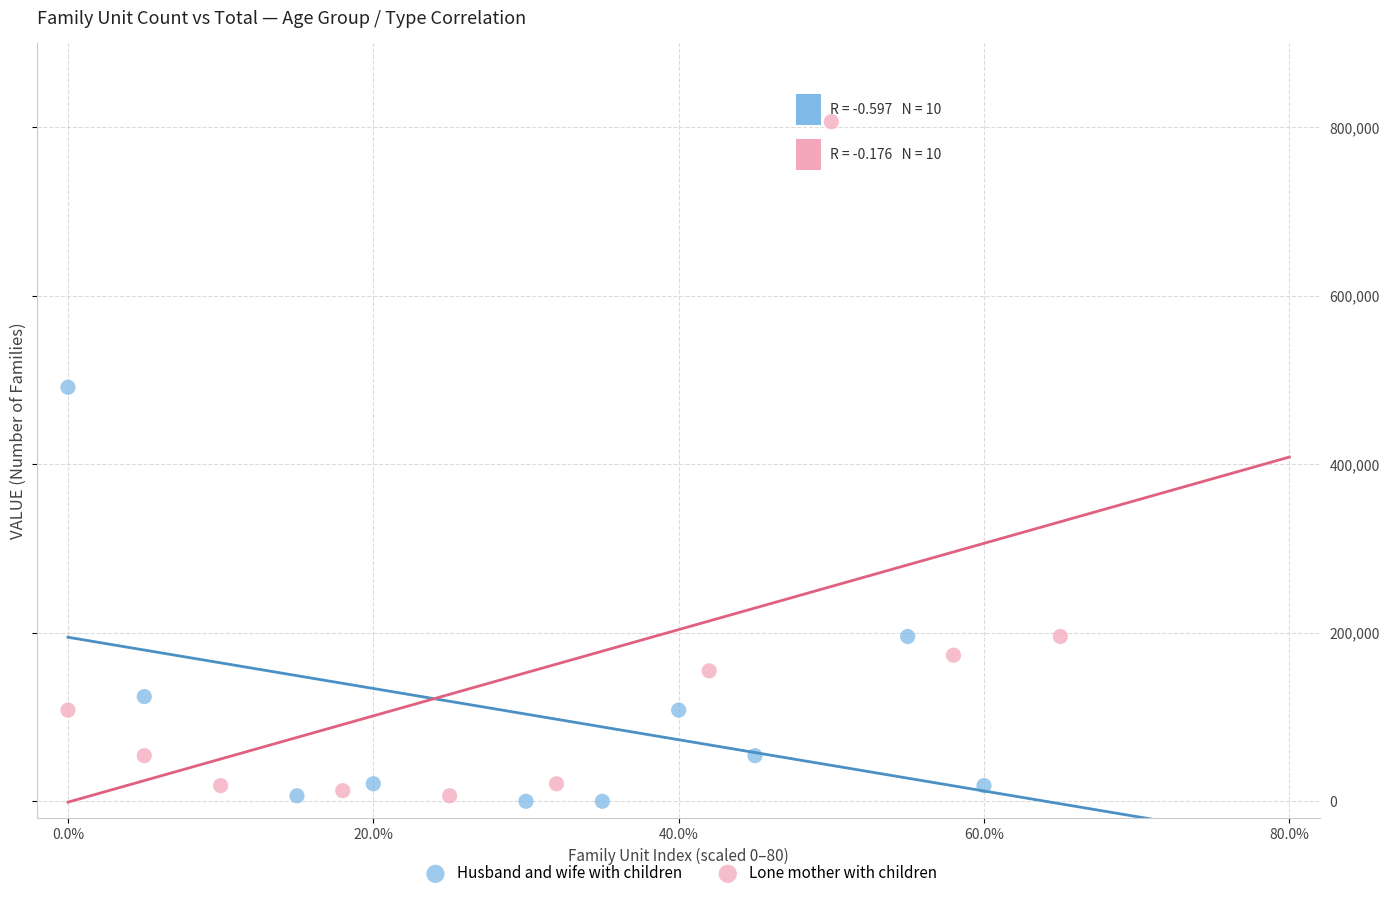

Which series contains the highest Y value?

Lone mother with children